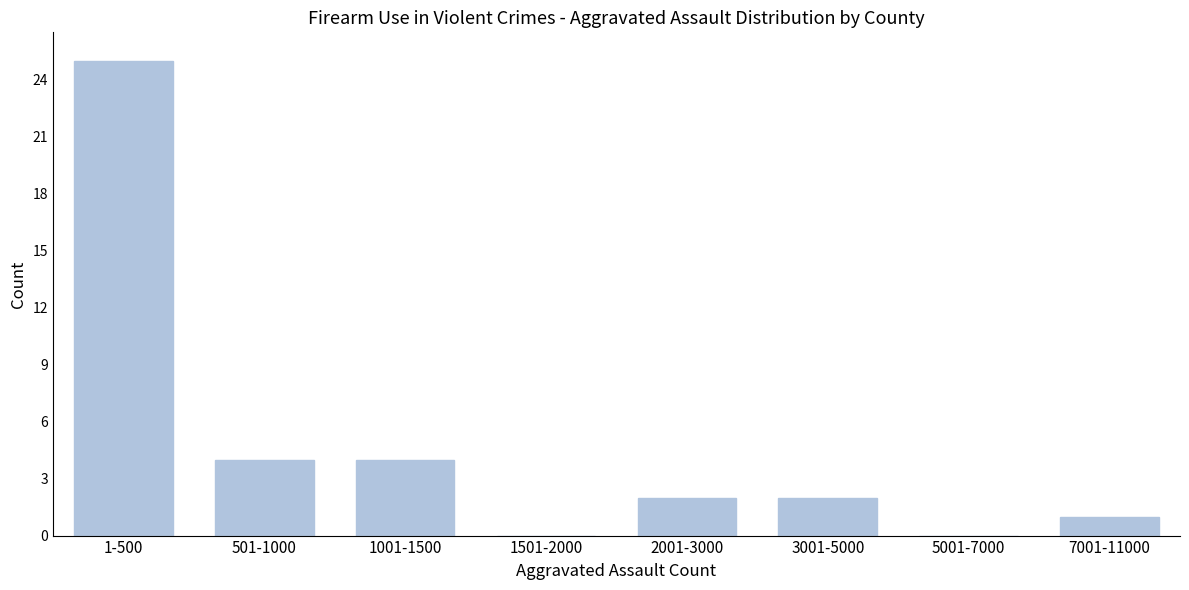

Reading left to right, extract all data points from this chart.

1-500=25	501-1000=4	1001-1500=4	1501-2000=0	2001-3000=2	3001-5000=2	5001-7000=0	7001-11000=1